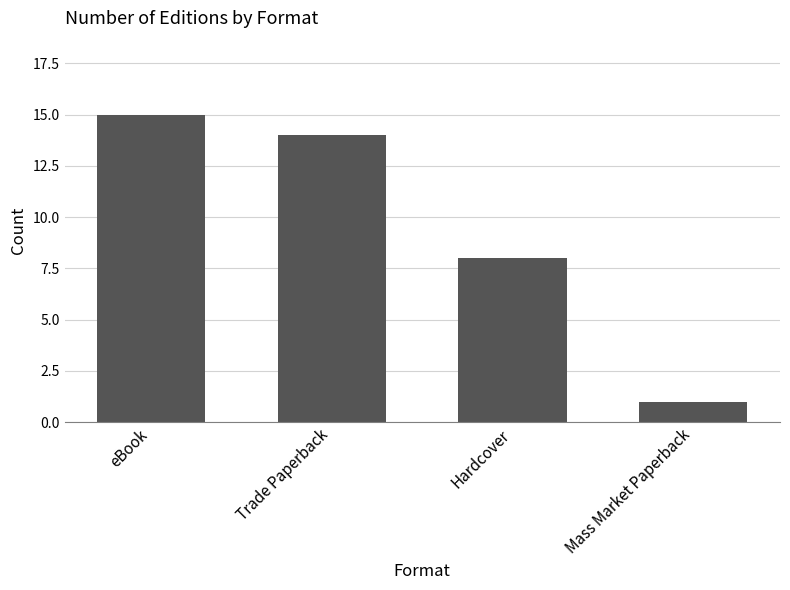

Rank the categories by value from lowest to highest.

Mass Market Paperback, Hardcover, Trade Paperback, eBook